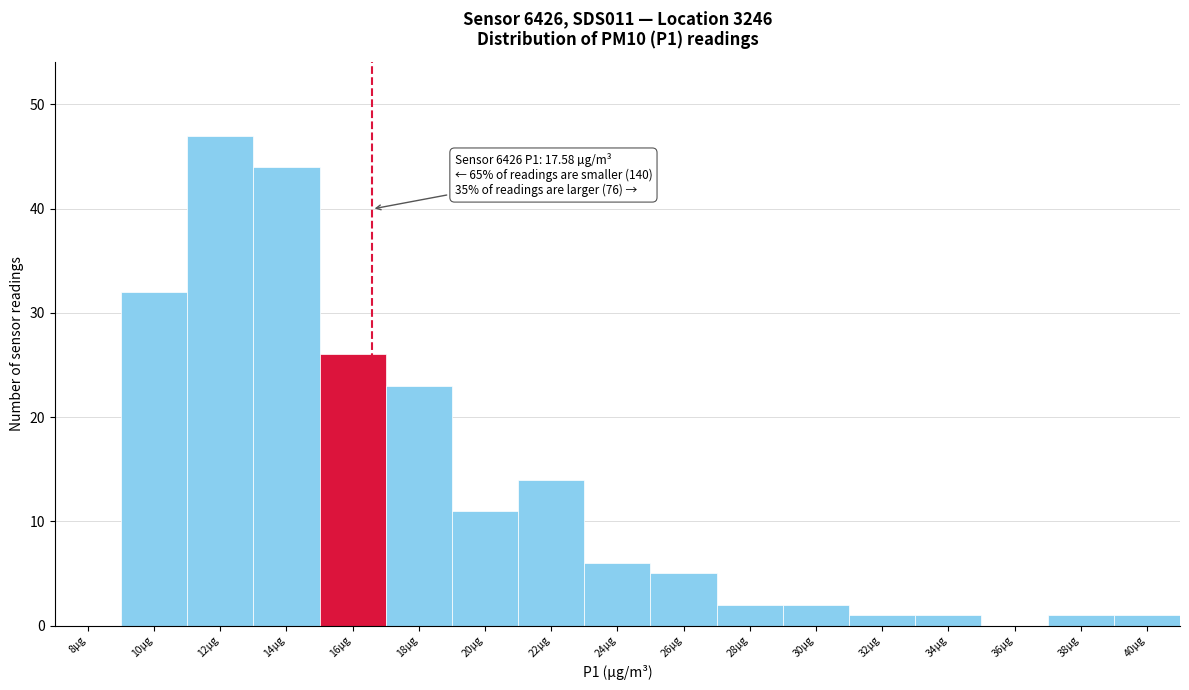

Reading right to left, transcribe all the data shown in this chart.

40µg=1	38µg=1	36µg=0	34µg=1	32µg=1	30µg=2	28µg=2	26µg=5	24µg=6	22µg=14	20µg=11	18µg=23	16µg=26	14µg=44	12µg=47	10µg=32	8µg=0